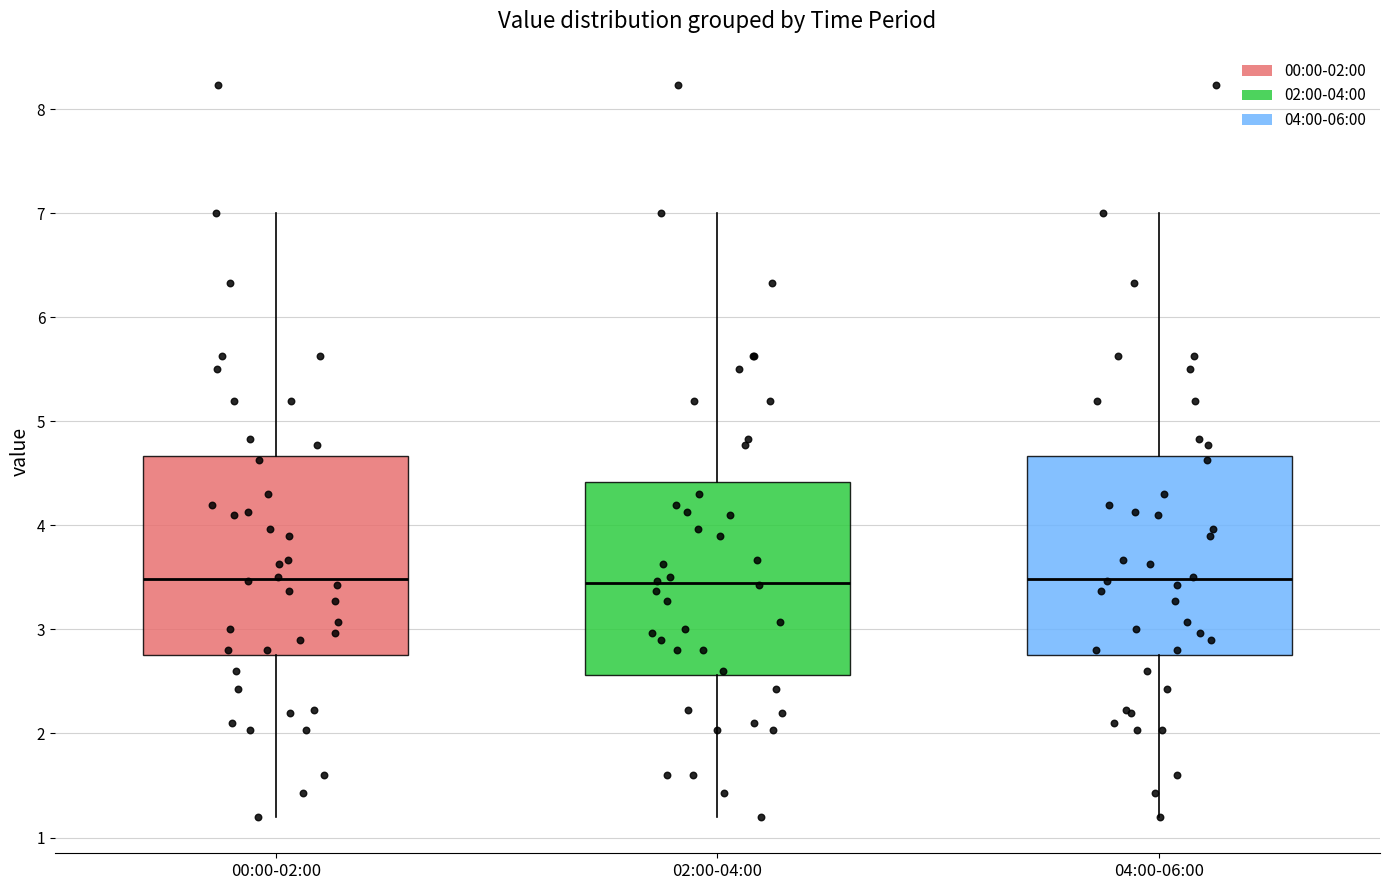

Reading left to right, transcribe this box plot: for each box, give where its median line is, the range the box spans, and where its two whiskers end, as read against the y-axis. The values are not printed on the chart, so give them approximately, as read against the axis.

00:00-02:00: median 3.5, box 2.8 to 4.7, whiskers 1.2 to 7.0
02:00-04:00: median 3.5, box 2.6 to 4.4, whiskers 1.2 to 7.0
04:00-06:00: median 3.5, box 2.8 to 4.7, whiskers 1.2 to 7.0